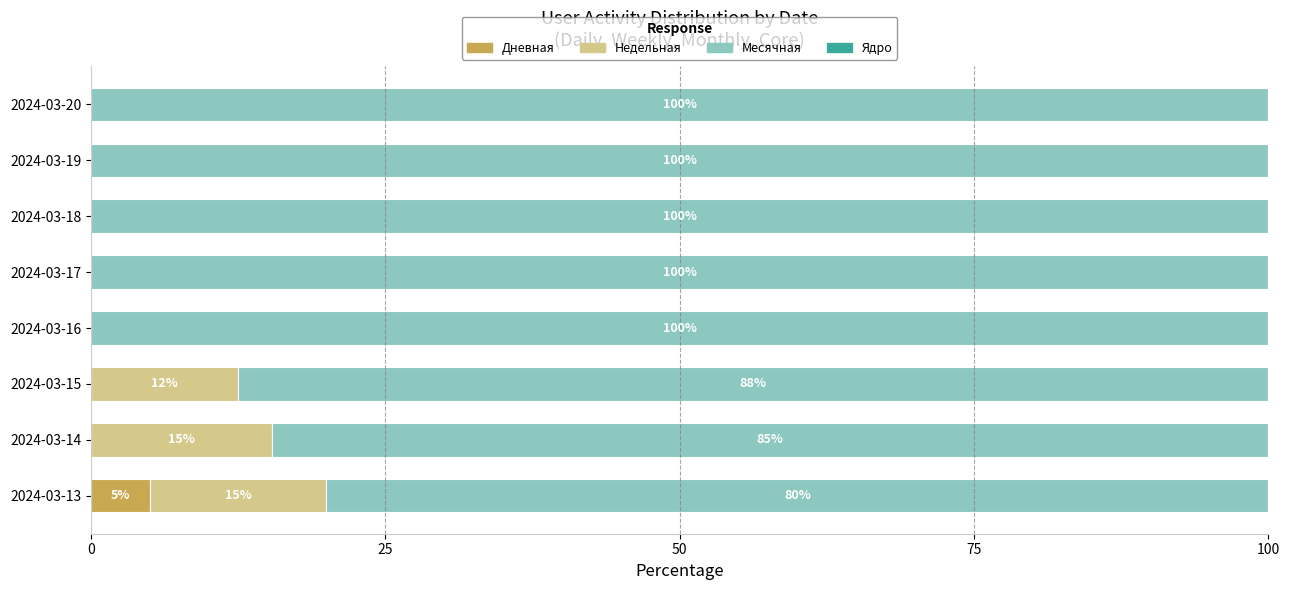

How many categories are shown in the chart?

8